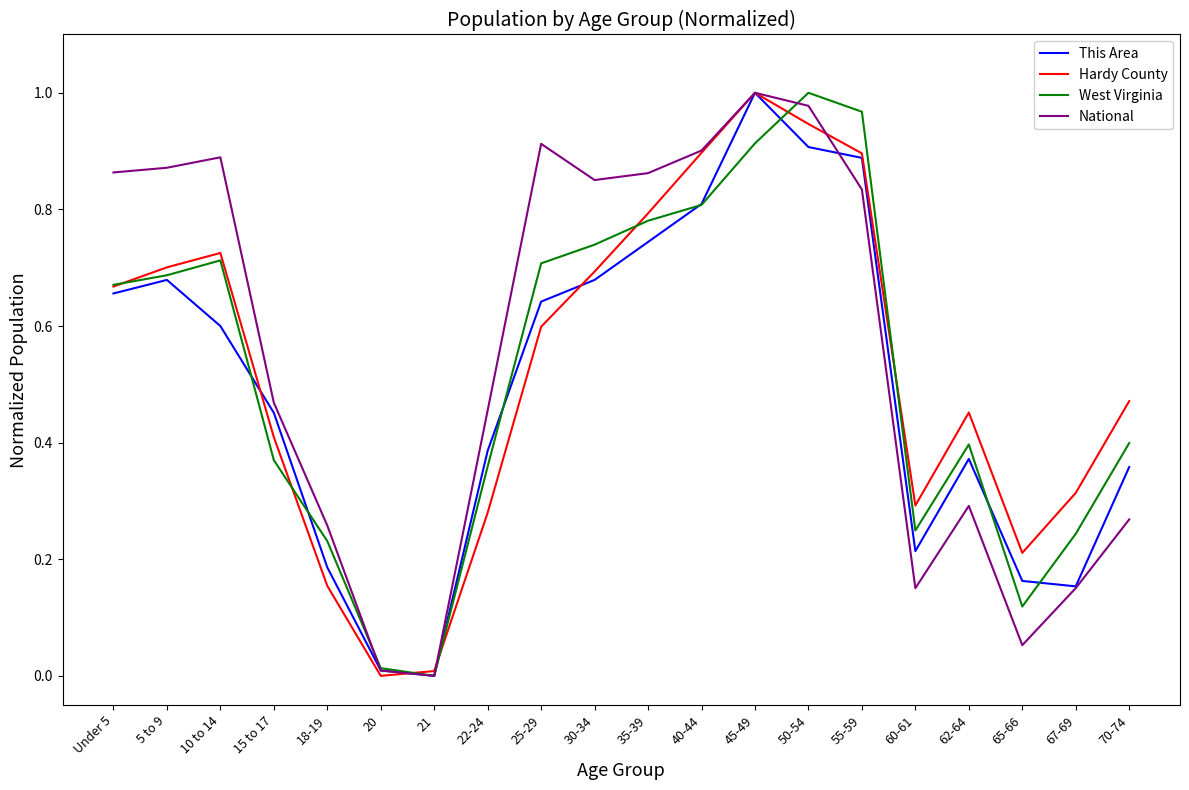

Is it true that This Area equals 0.4 at 40-44?

False